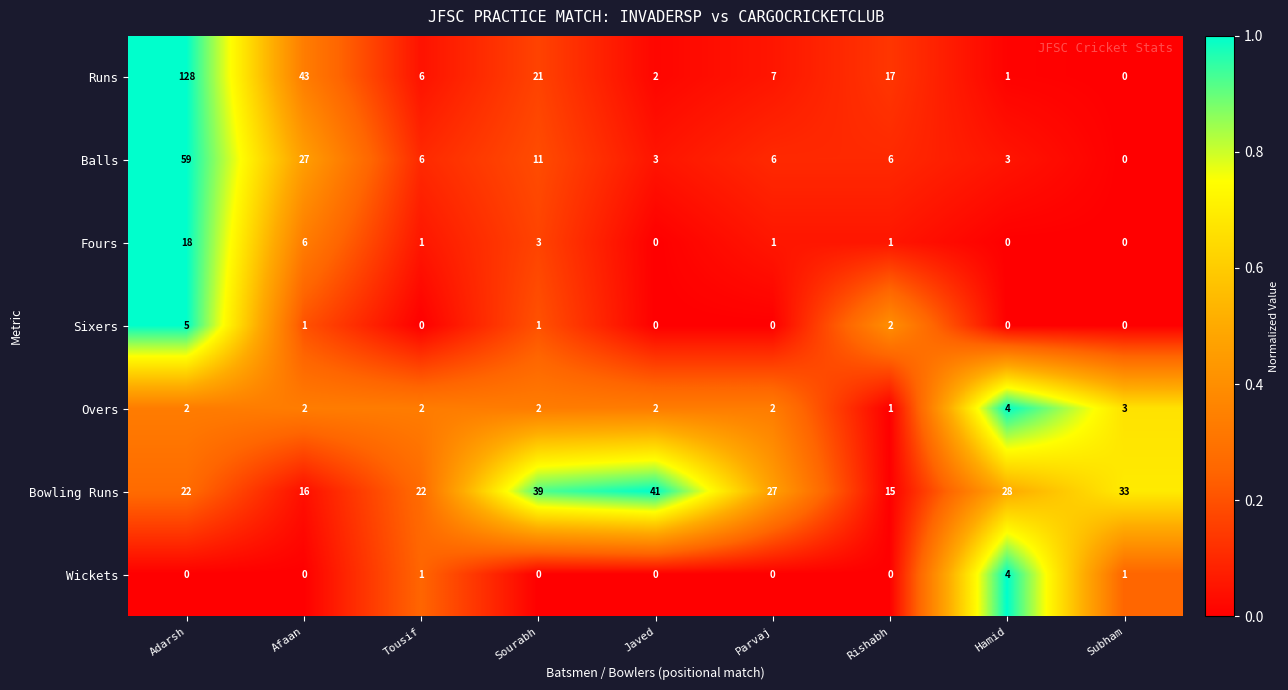

What value does the Runs series have at Adarsh, to the nearest 50?

150